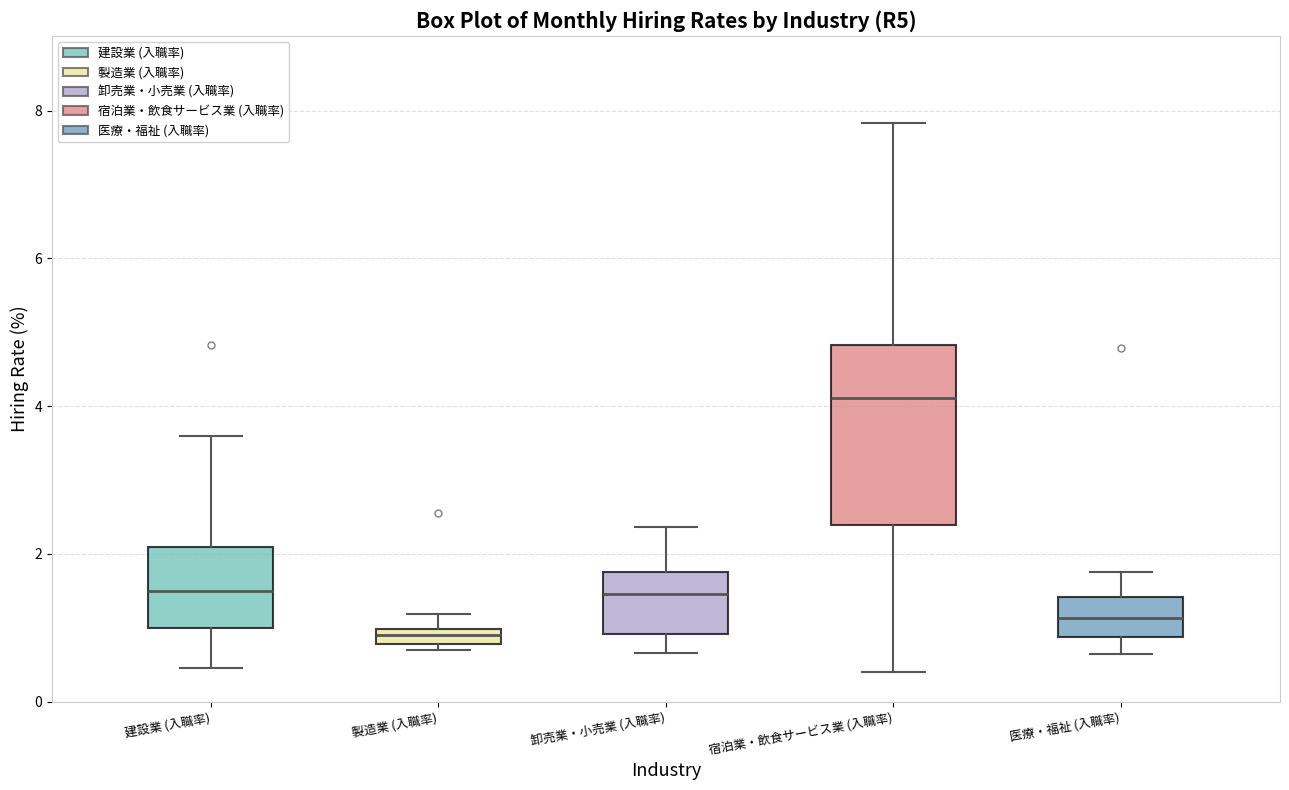

Where does the median line of the box for 医療・福祉 (入職率) sit on the y-axis? The values are not printed on the chart, so give them approximately, as read against the axis.

1.2